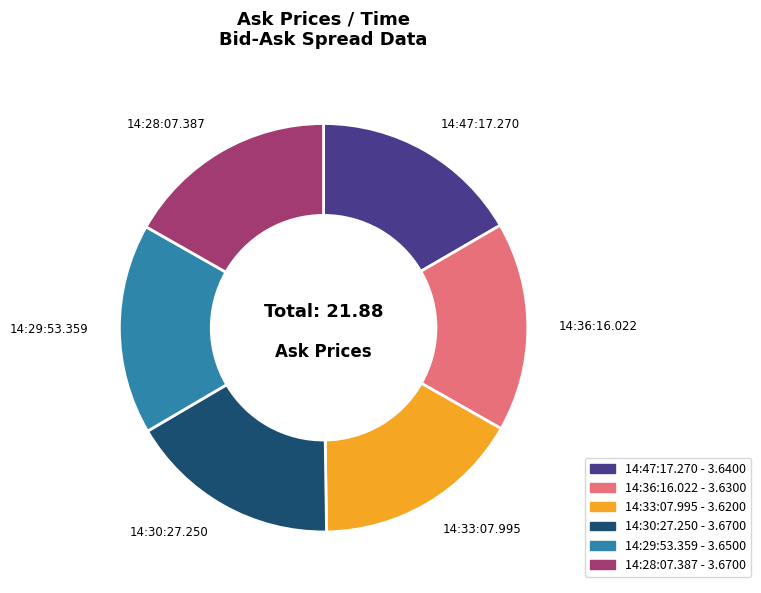

How many segments does this pie chart have?

6